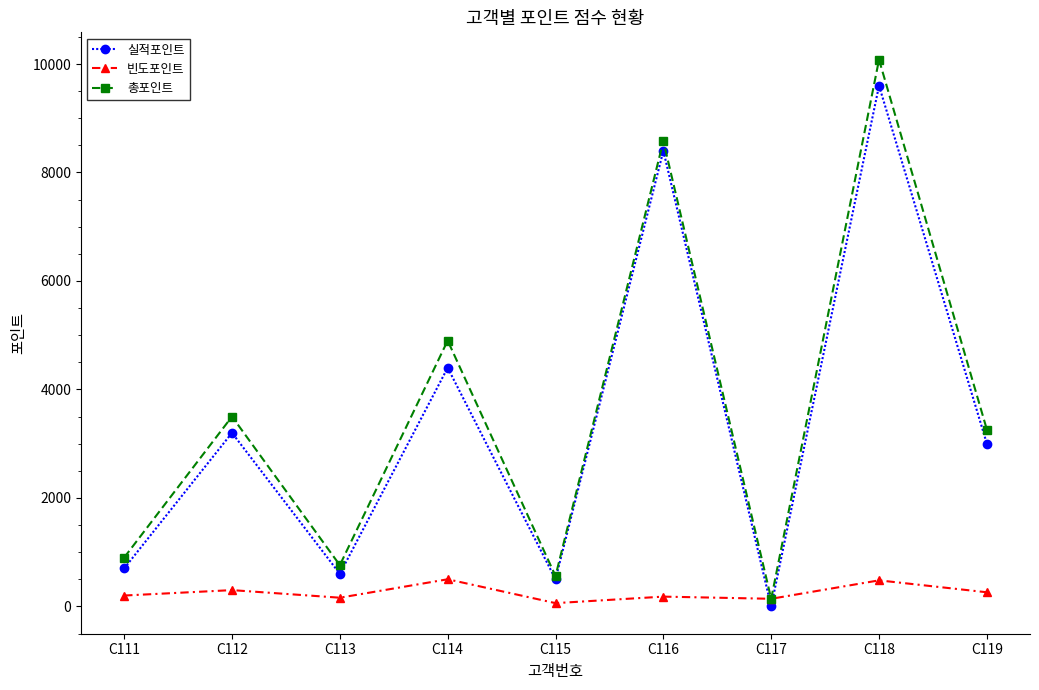

What is the difference between the second highest and second lowest values in the 총포인트 series?

8020